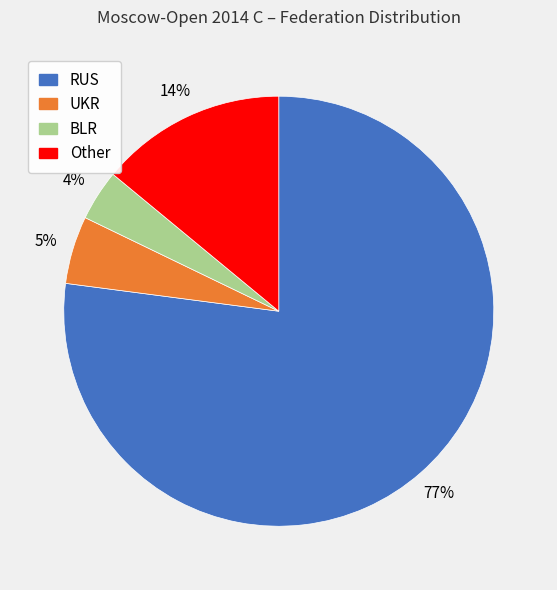

Count the number of slices in the pie.

4